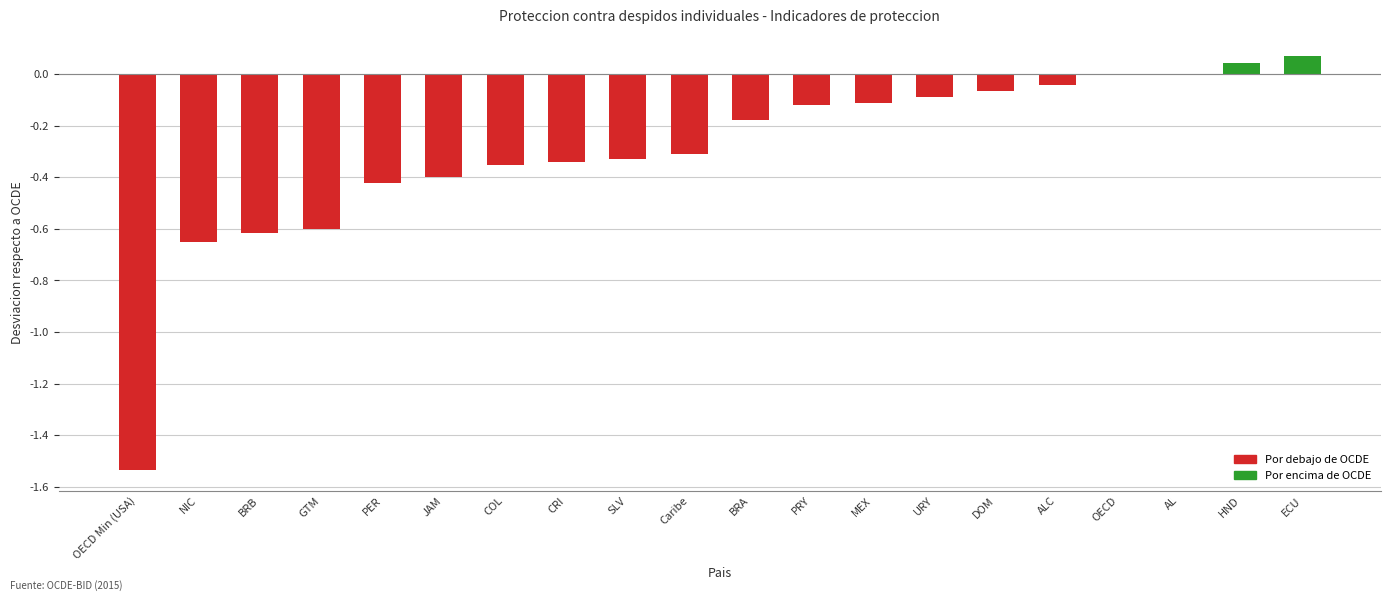

What is the sum of all values?

-6.1